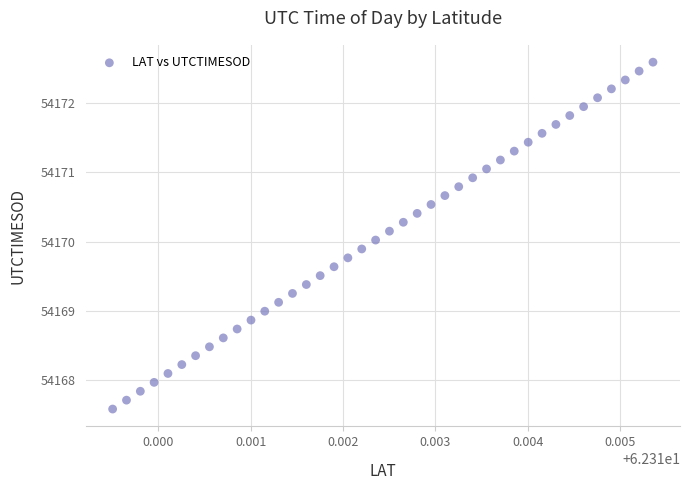

What is the range of Y values (max minus min)?

5.0